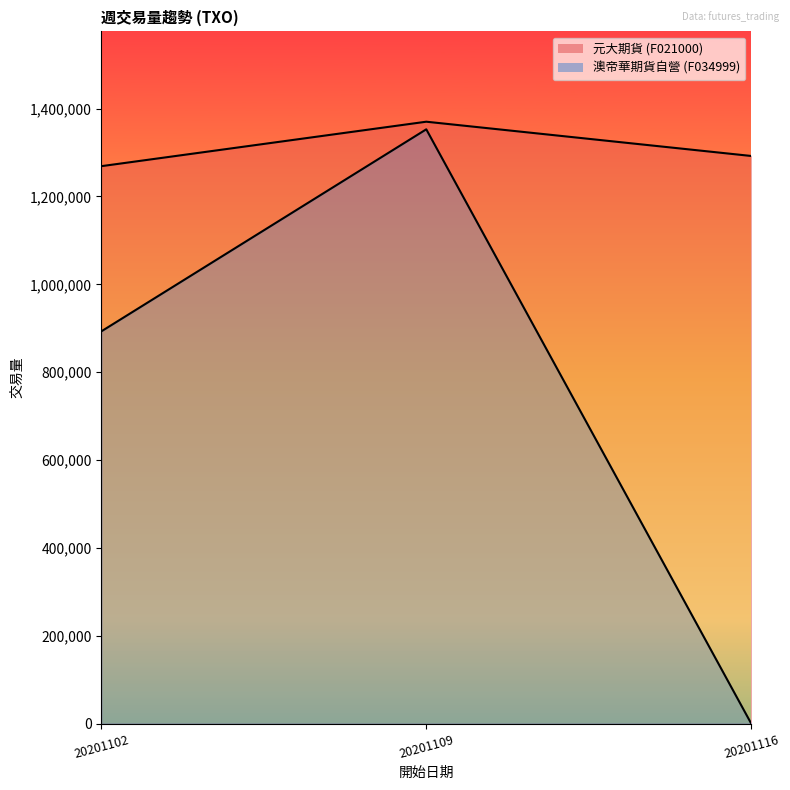

Which series changed the most between 20201102 and 20201116?

澳帝華期貨自營 (F034999)